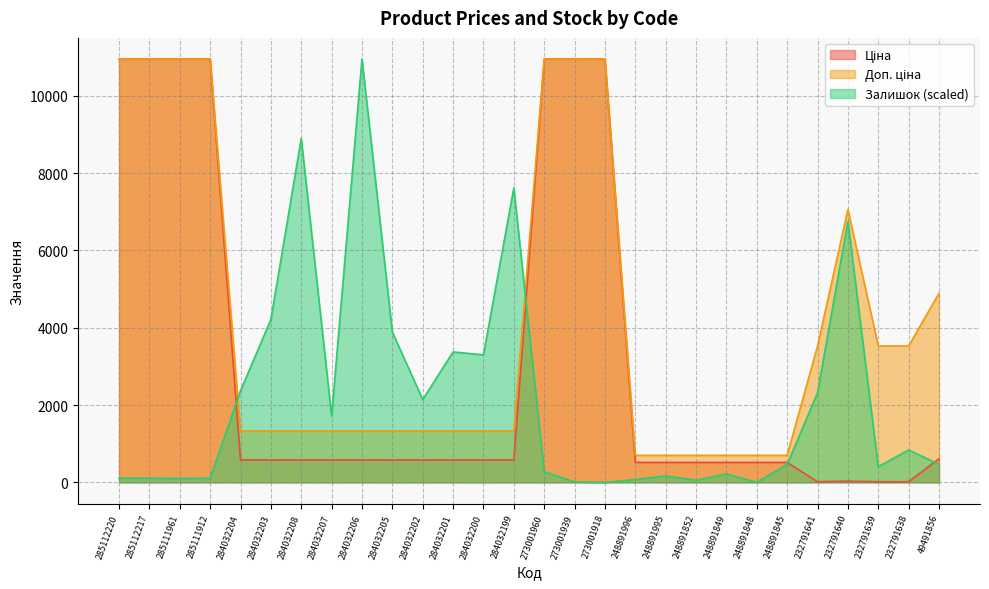

At 273001939, list the series in order from smallest to largest.

Залишок, Ціна, Доп. ціна